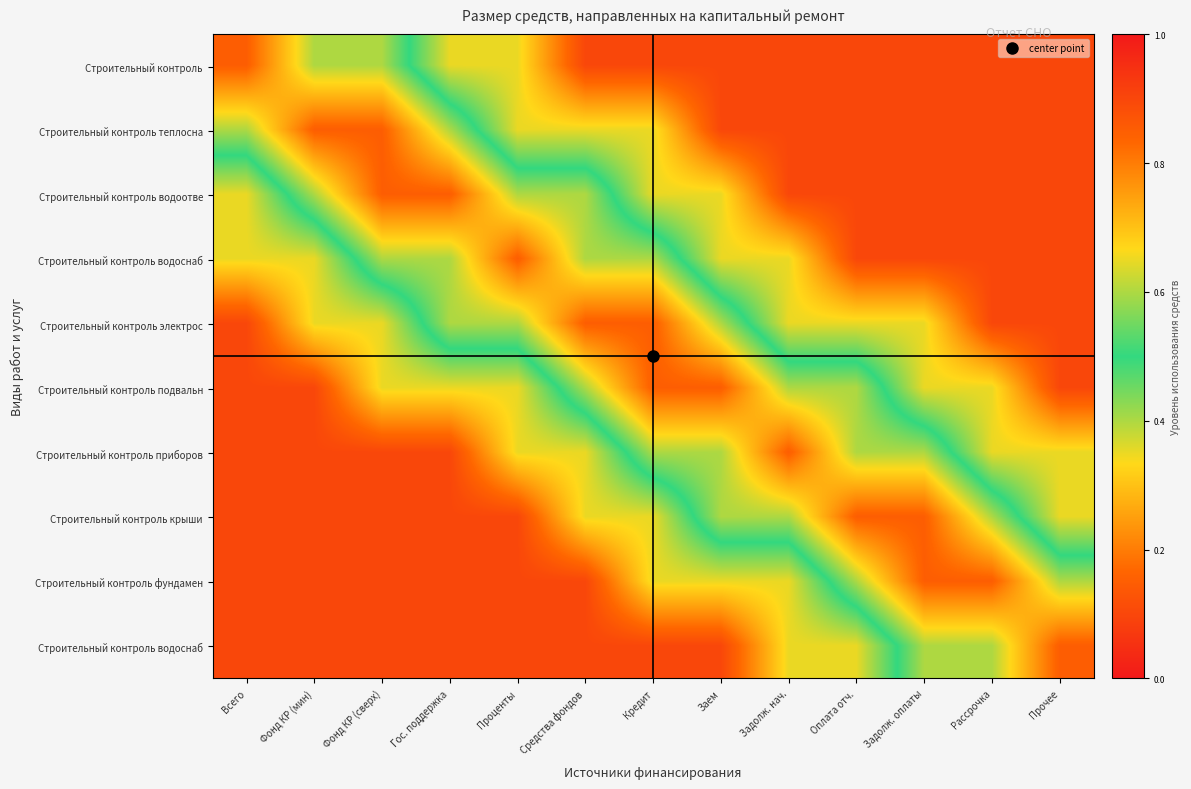

What is the spread (max minus min) of values at Кредит?

0.8